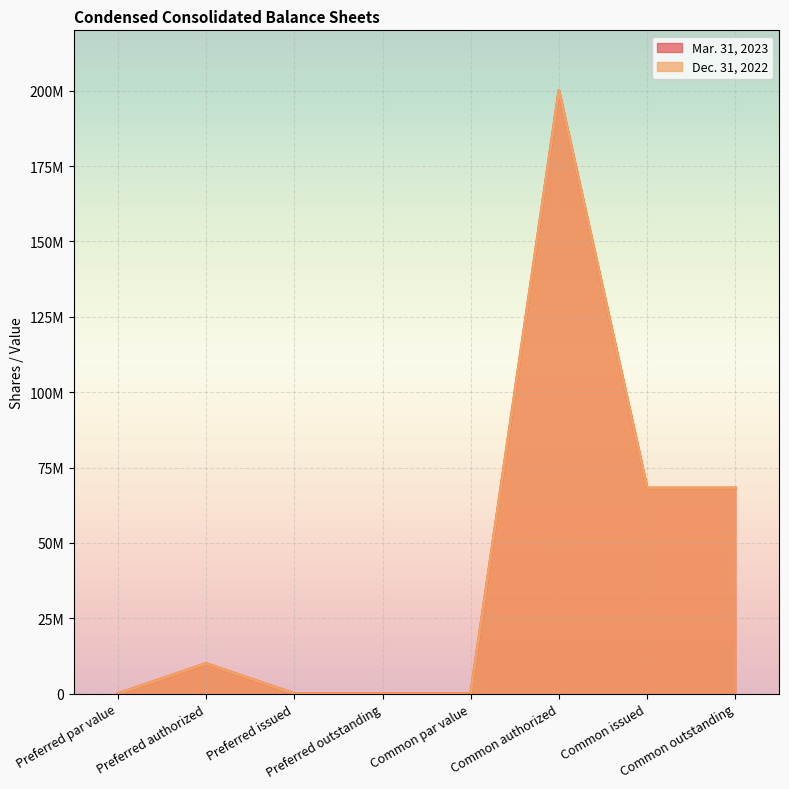

What value does the Dec. 31, 2022 series have at Common outstanding, to the nearest 50?

68190500